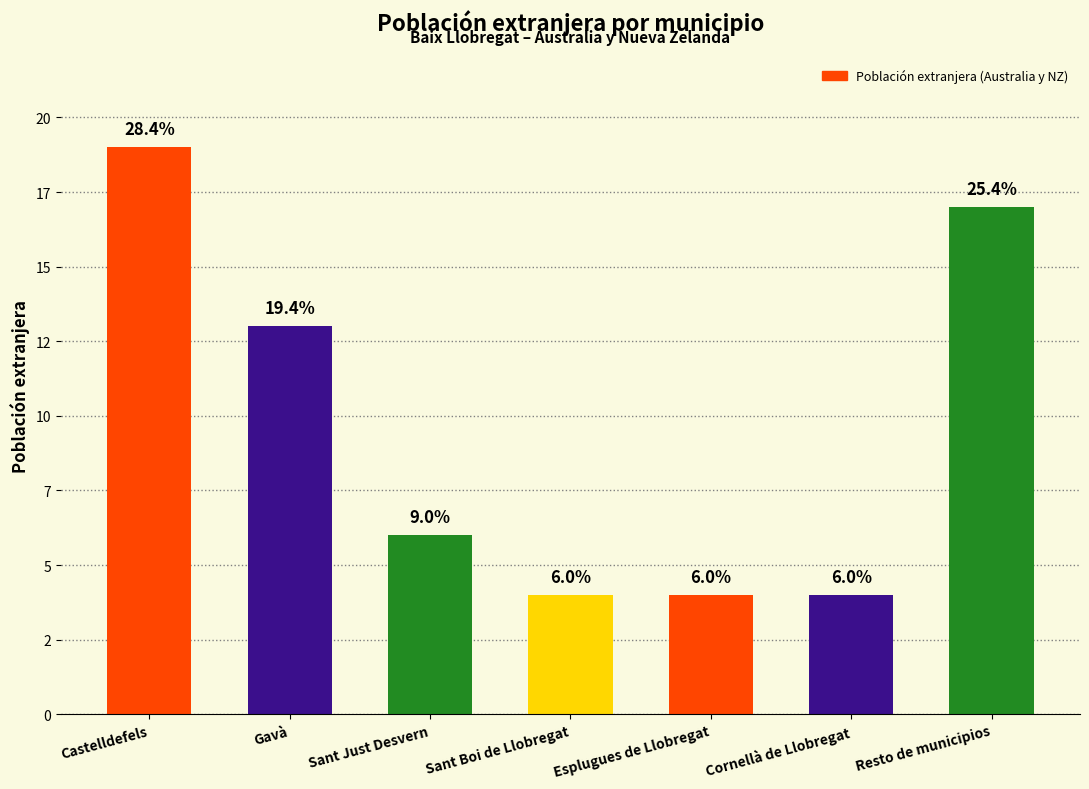

What is the label of the 3rd bar from the left?

Sant Just Desvern